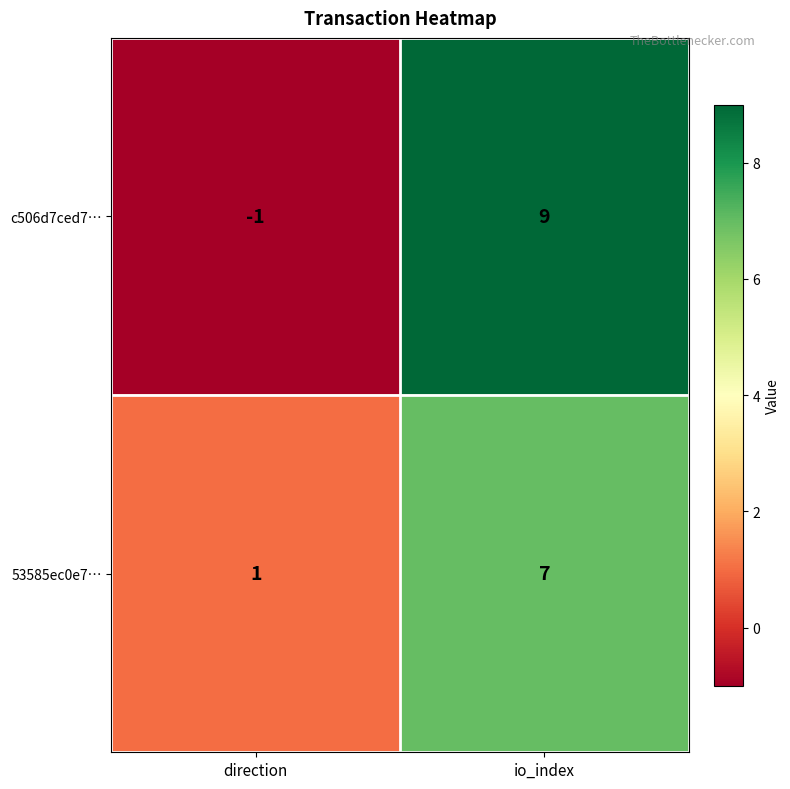

At which category is the sum across all series the highest?

io_index